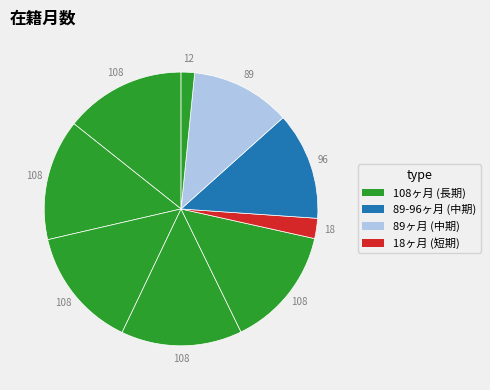

How many segments does this pie chart have?

9